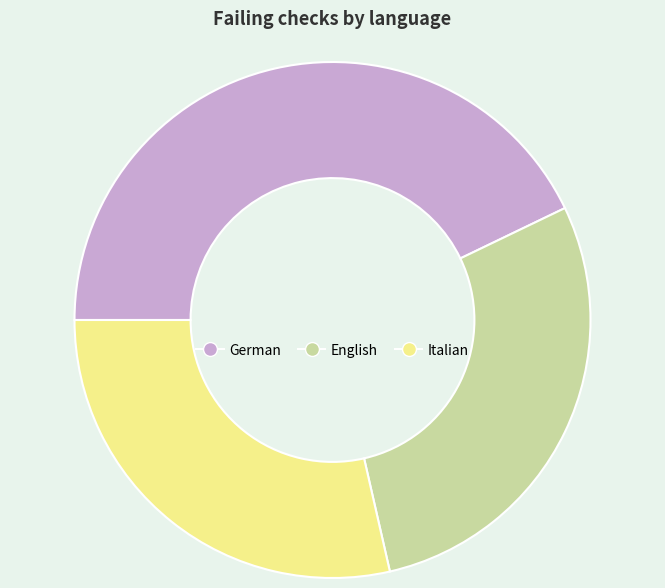

True or false: German accounts for 30% of the total.

False